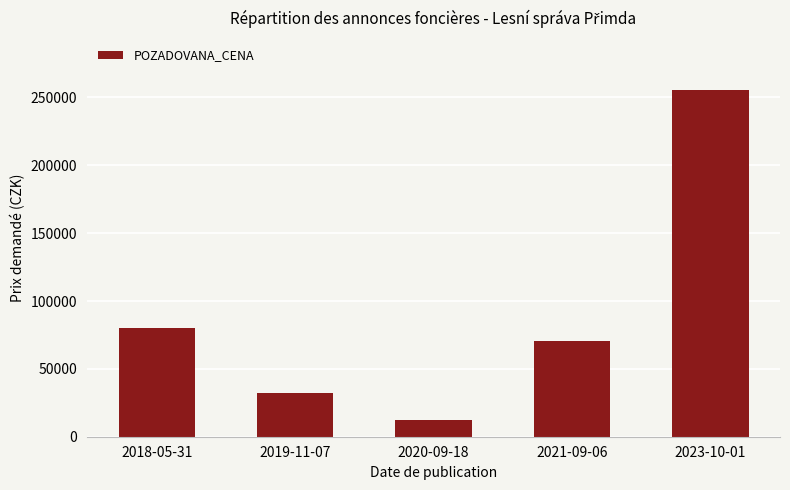

How many data points does each series have?

5